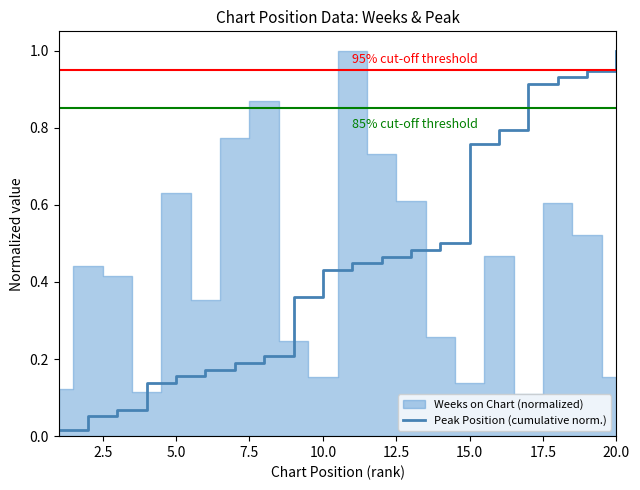

The value of Peak Position (cumulative norm.) at 15.0 is 1.0. True or false?

False